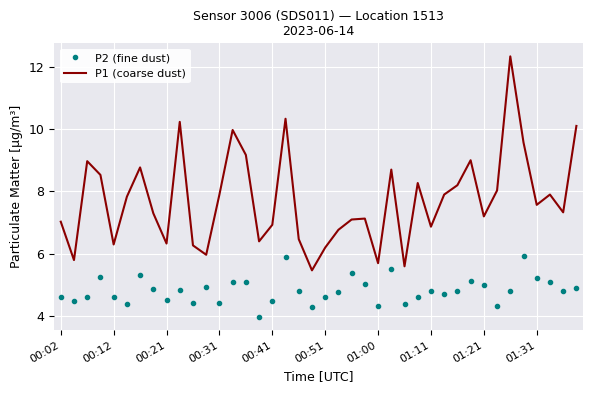

List the series in order of their overall mean, highest first.

P1 (coarse dust), P2 (fine dust)